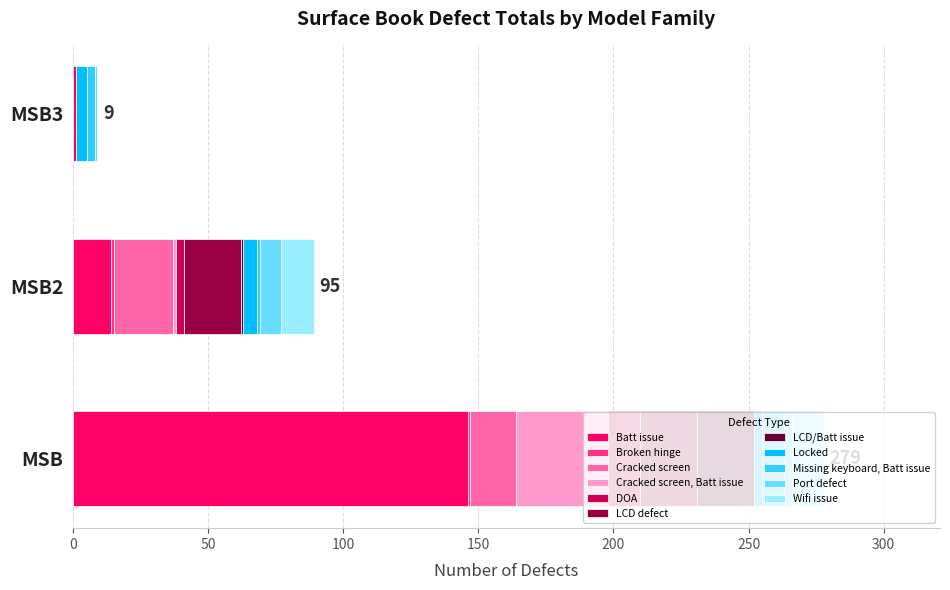

Count the number of data series in this chart.

11